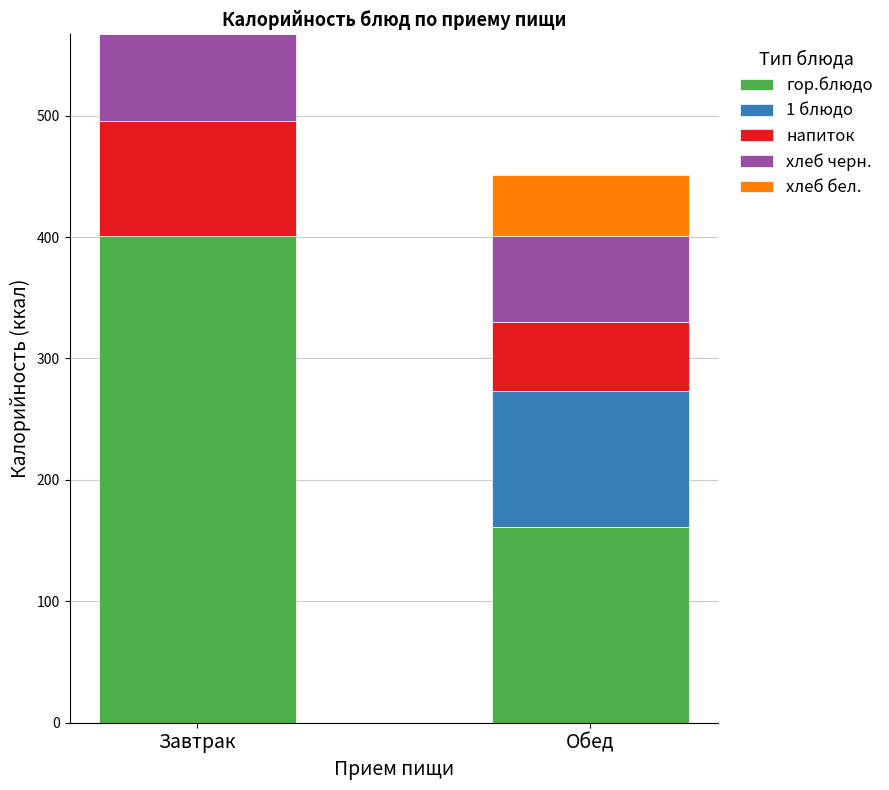

Is it true that гор.блюдо equals 161 at Обед?

True